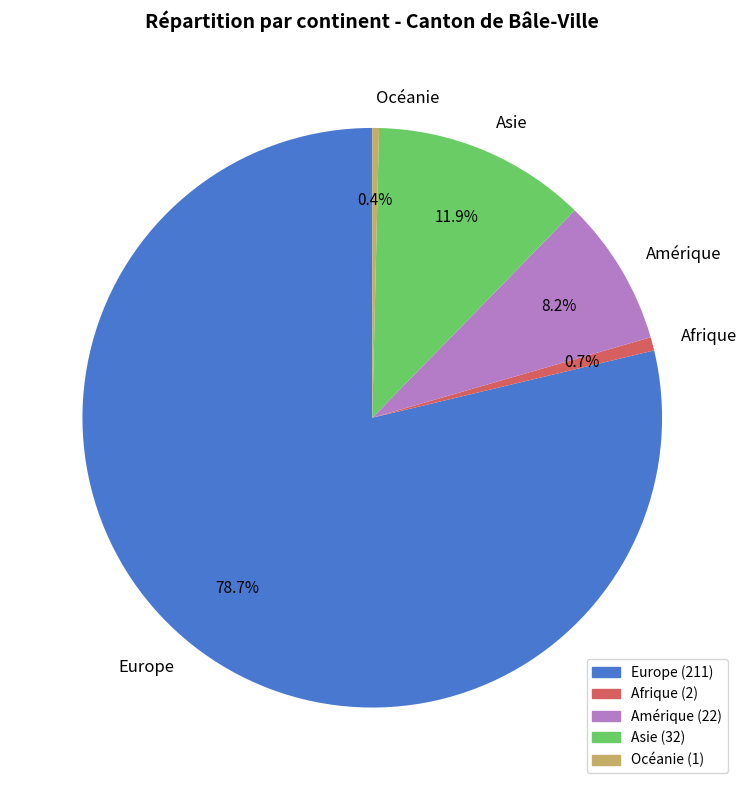

Count the number of slices in the pie.

5